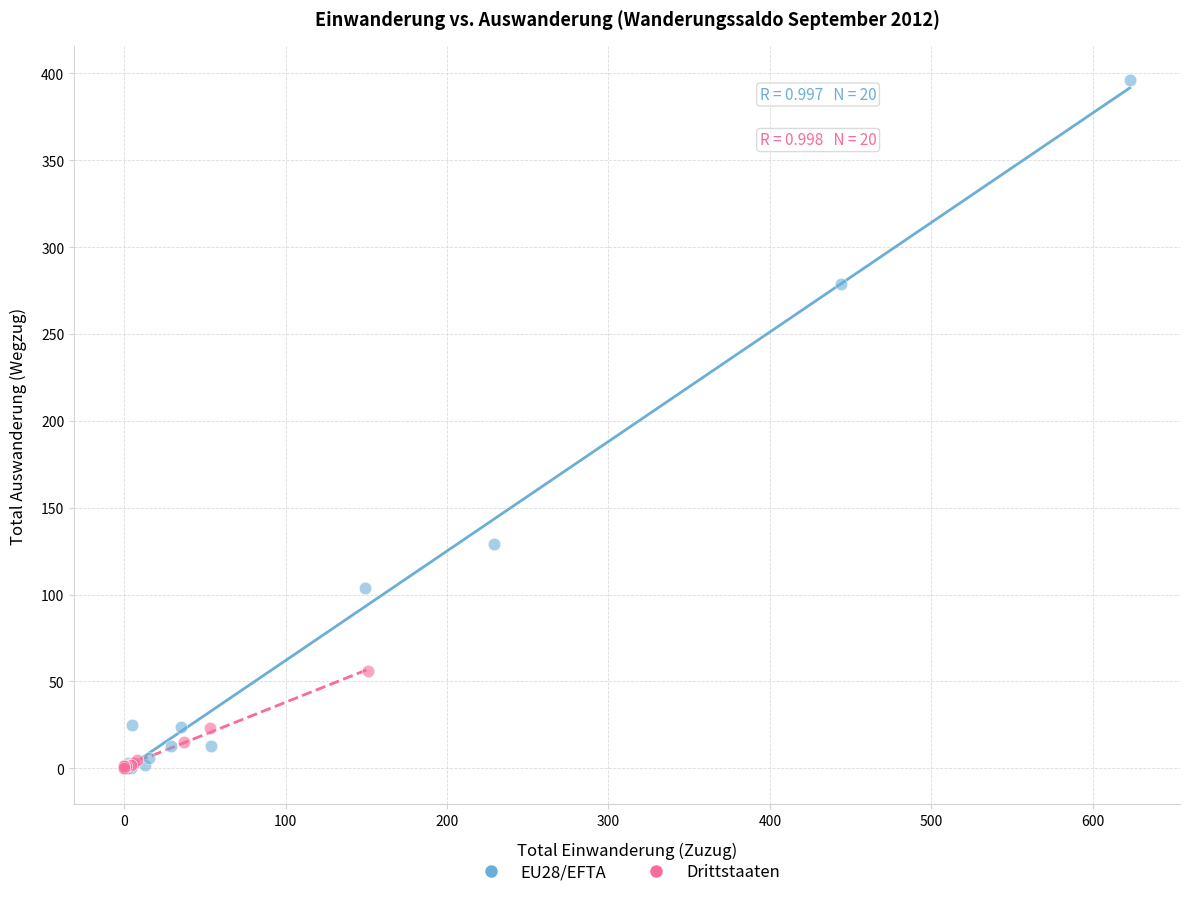

Which series has the largest Y range (max minus min)?

EU28/EFTA